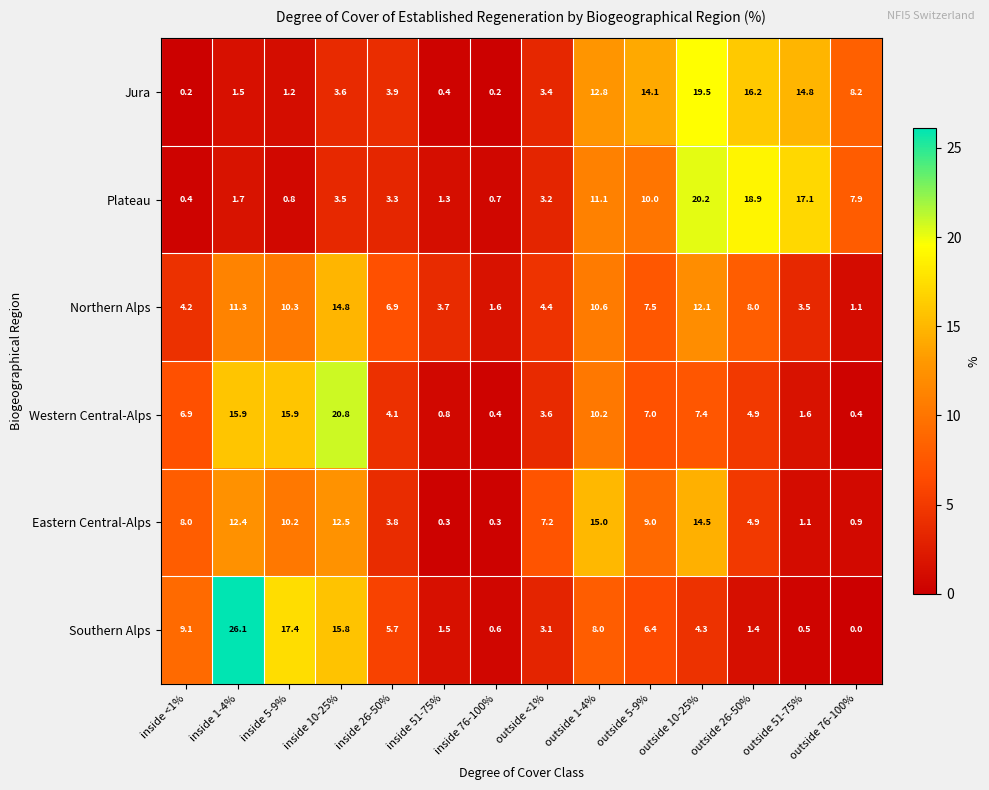

The Eastern Central-Alps series shows 0.5 at outside 51-75%. True or false?

False